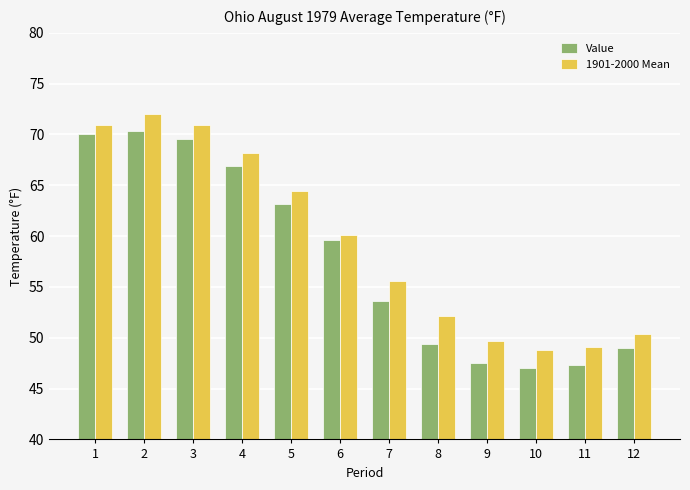

What is the average value of the Value series?

57.8